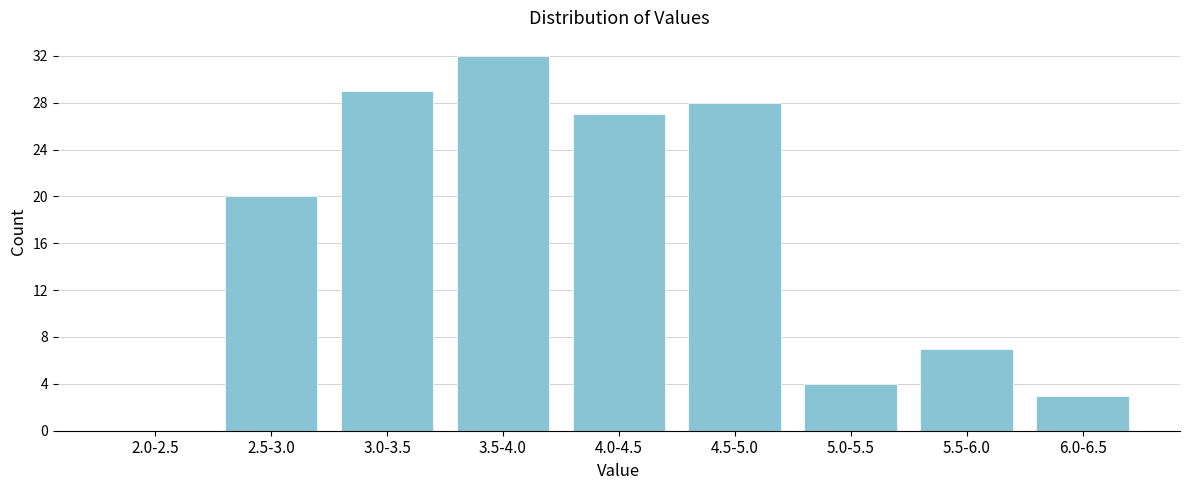

Reading left to right, what are all the values shown in this chart?

2.0-2.5=0	2.5-3.0=20	3.0-3.5=29	3.5-4.0=32	4.0-4.5=27	4.5-5.0=28	5.0-5.5=4	5.5-6.0=7	6.0-6.5=3